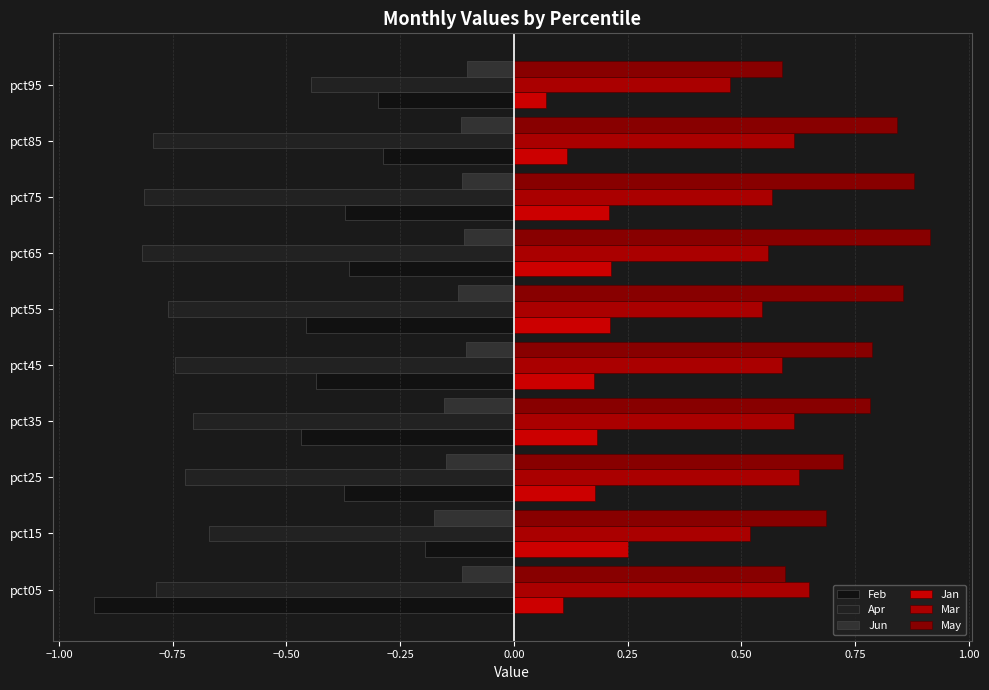

How many distinct data groups are displayed?

6